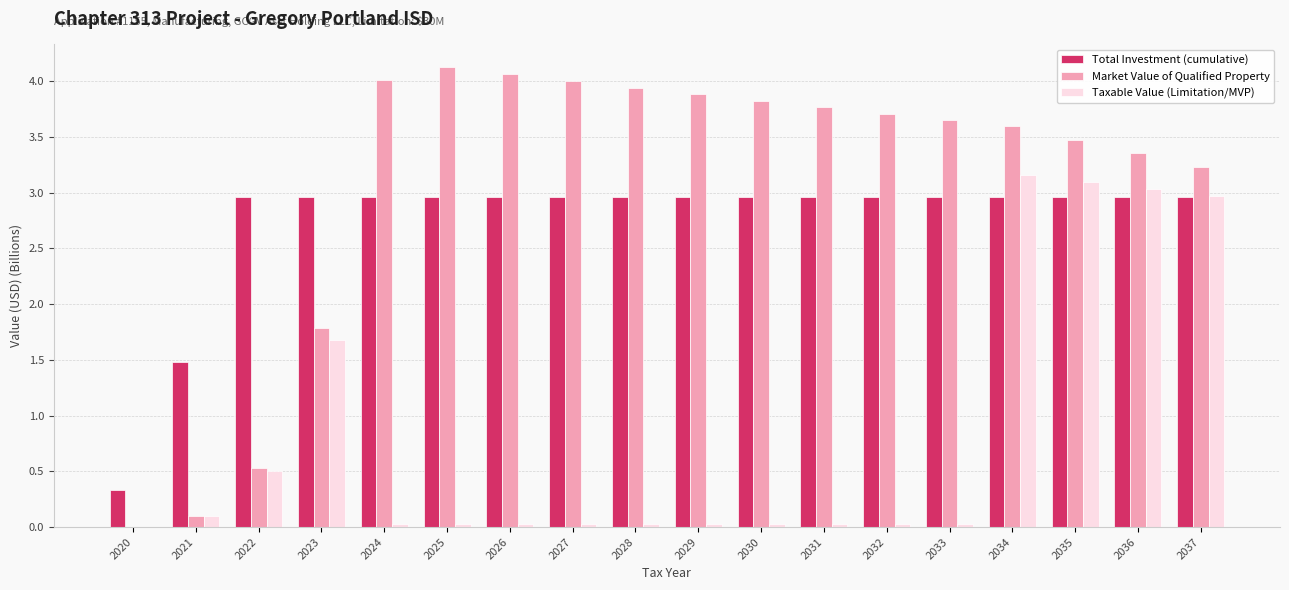

What is the sum of all Market Value of Qualified Property values?

55.1